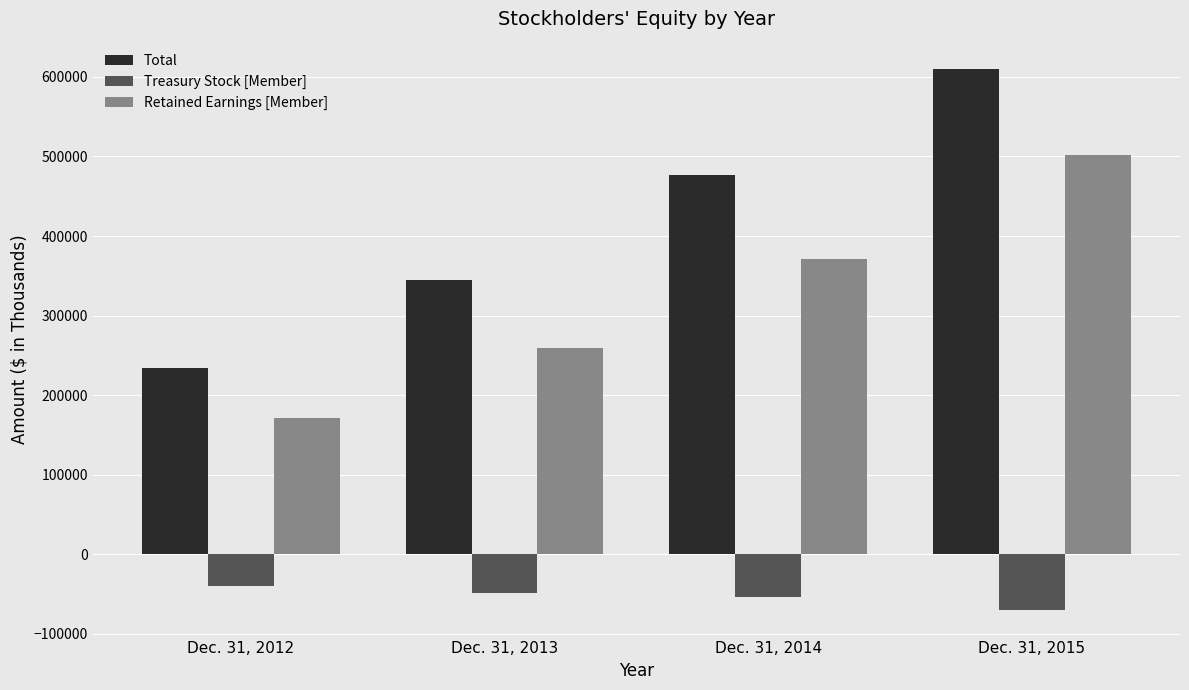

Which category has the lowest value across all series?

Dec. 31, 2015